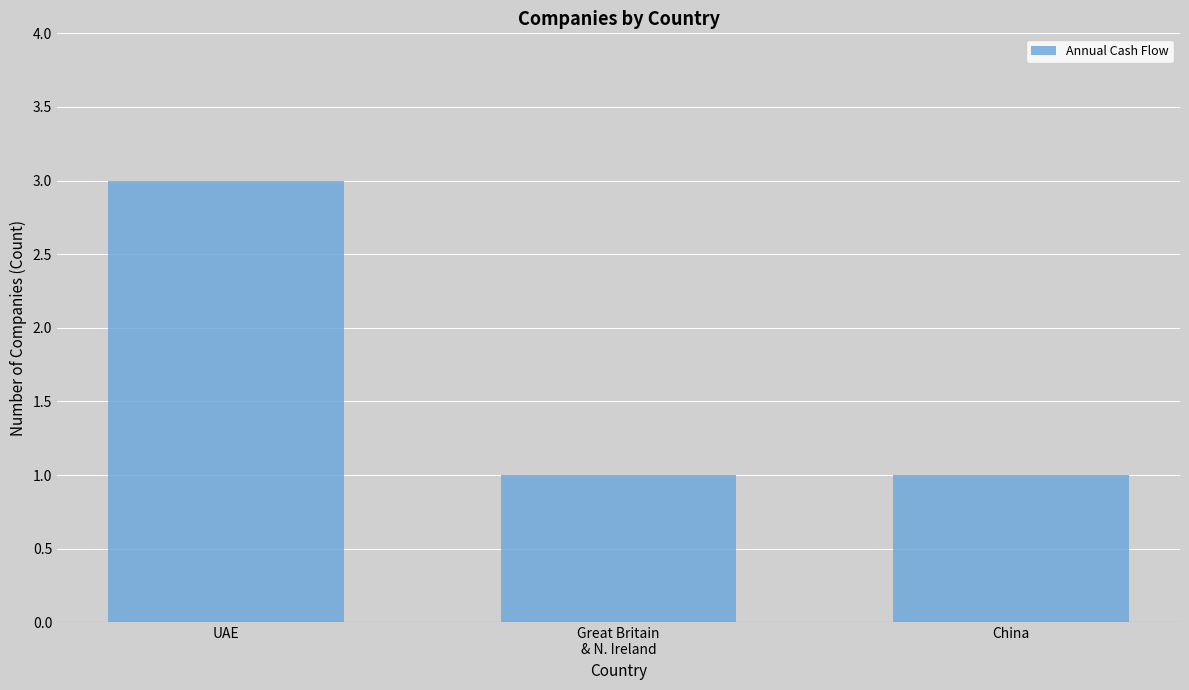

Is it true that the value at China is 1?

True